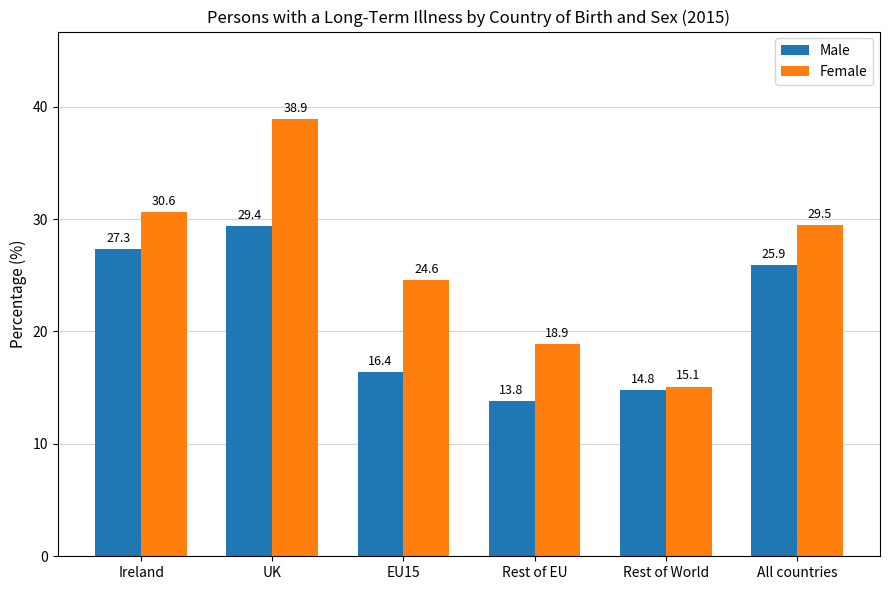

Is it true that Female equals 24.6 at EU15?

True